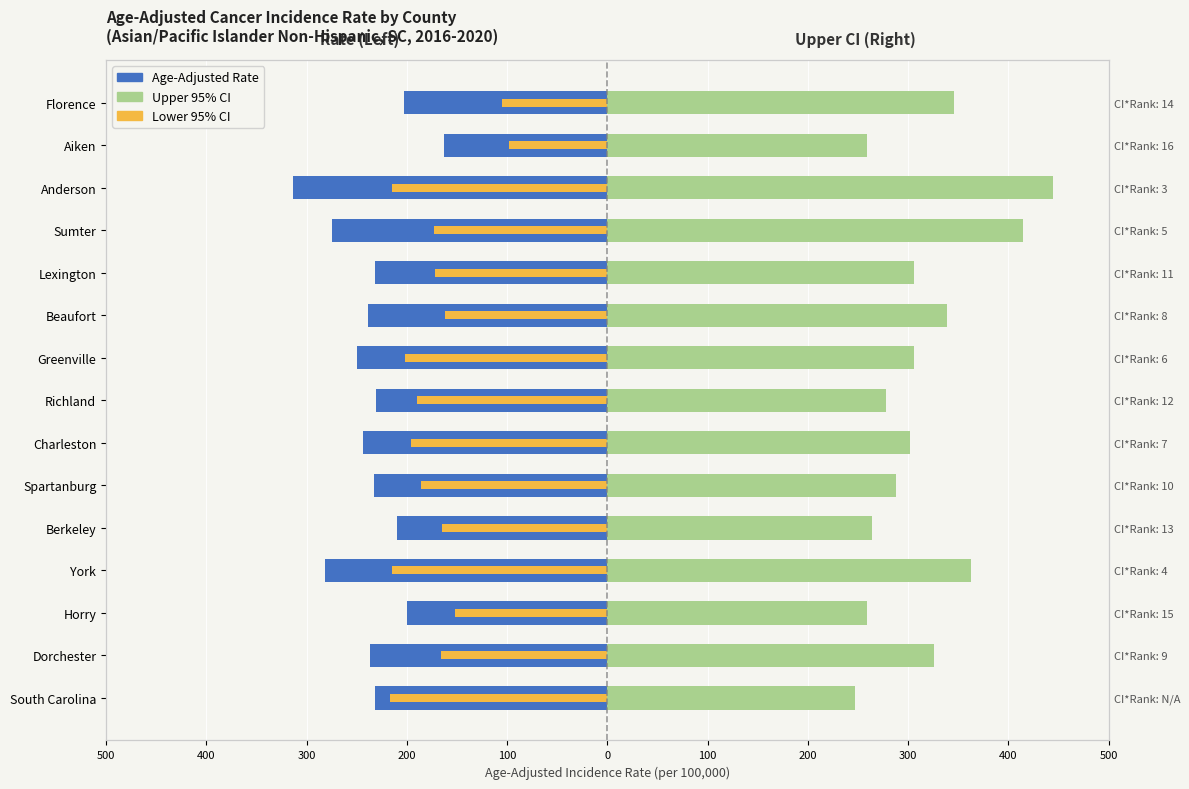

What is the smallest value displayed?

-314.0